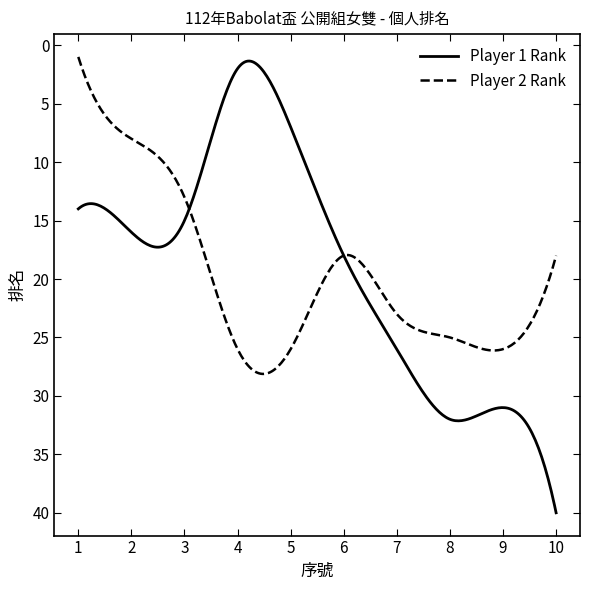

What is the maximum value for Player 2 Rank?

28.1